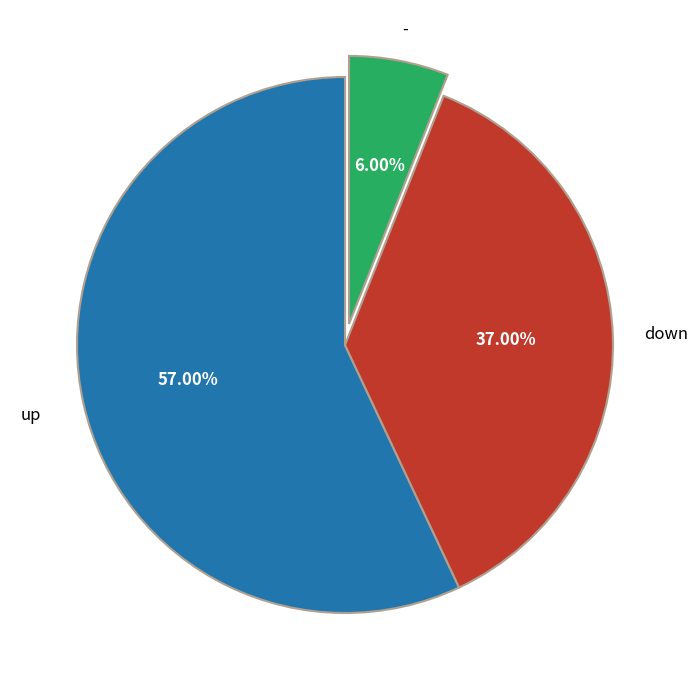

Does up account for over 50% of the chart?

Yes